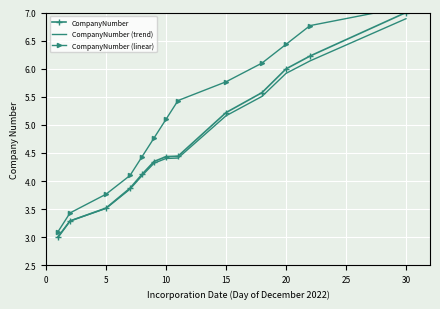

At how many categories does at least one series exceed 6?

4